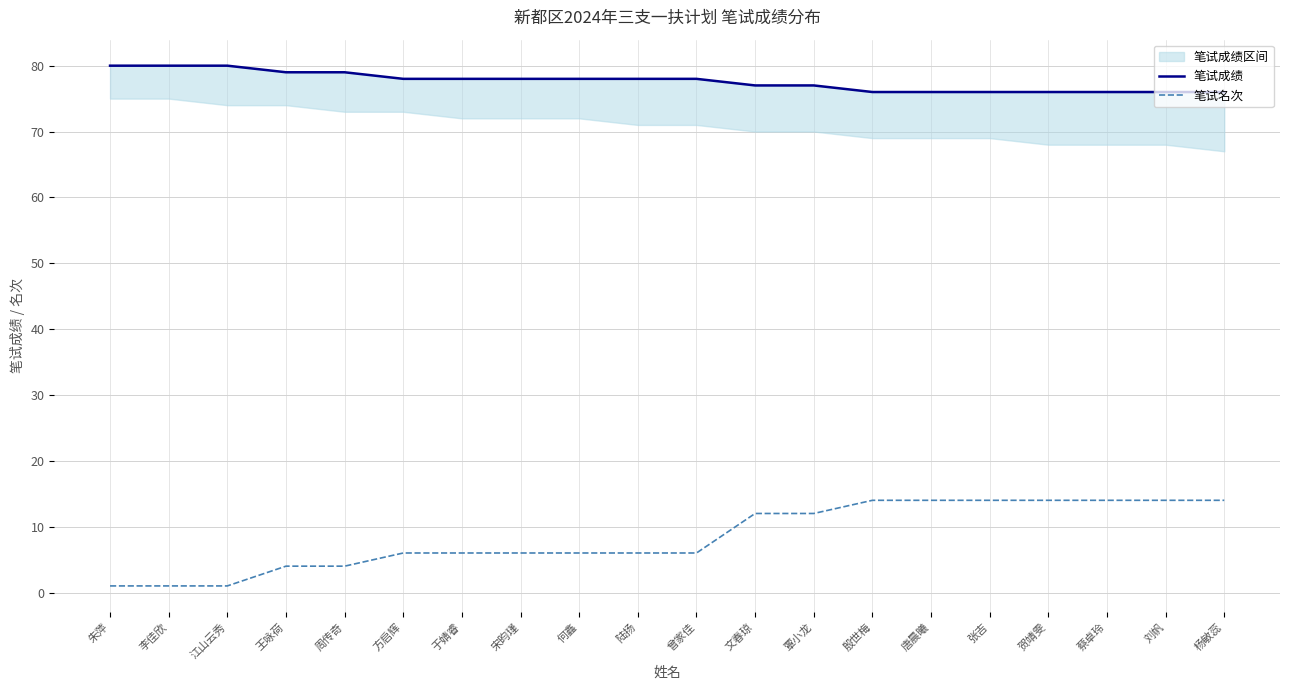

Reading left to right, transcribe all the data shown in this chart.

笔试成绩: 朱萍=80	李佳欣=80	江山云秀=80	王咏荷=79	周传奇=79	方启辉=78	于婧睿=78	宋昀瑾=78	何鑫=78	陆扬=78	曾家佳=78	文春琼=77	覃小龙=77	殷世梅=76	唐晨曦=76	张吉=76	贺靖雯=76	蔡卓玲=76	刘帆=76	杨敏蕊=76
笔试名次: 朱萍=1	李佳欣=1	江山云秀=1	王咏荷=4	周传奇=4	方启辉=6	于婧睿=6	宋昀瑾=6	何鑫=6	陆扬=6	曾家佳=6	文春琼=12	覃小龙=12	殷世梅=14	唐晨曦=14	张吉=14	贺靖雯=14	蔡卓玲=14	刘帆=14	杨敏蕊=14